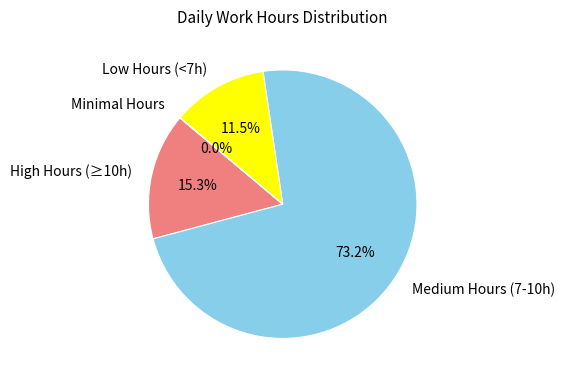

Which category has the biggest portion of the pie?

Medium Hours (7-10h)